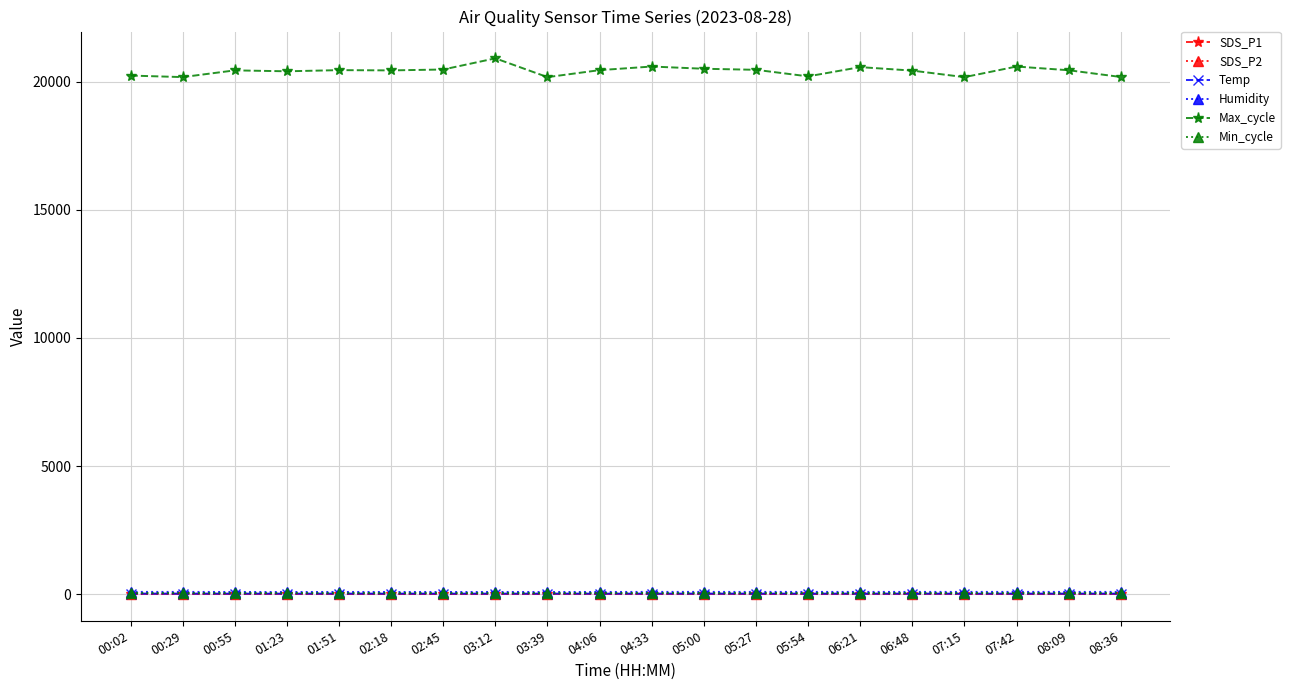

True or false: Temp and Max_cycle intersect in this chart.

False